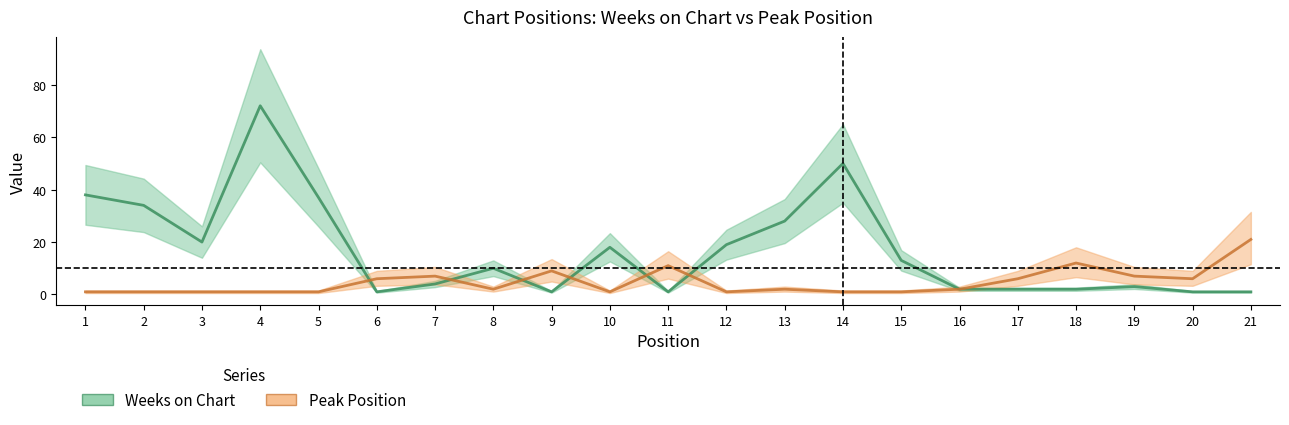

True or false: Weeks on Chart and Peak Position cross at least once.

True